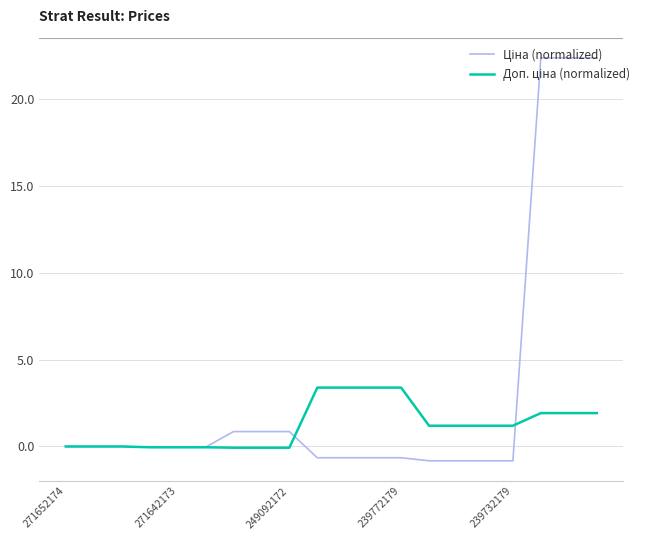

What is the minimum value shown in the chart?

-0.8